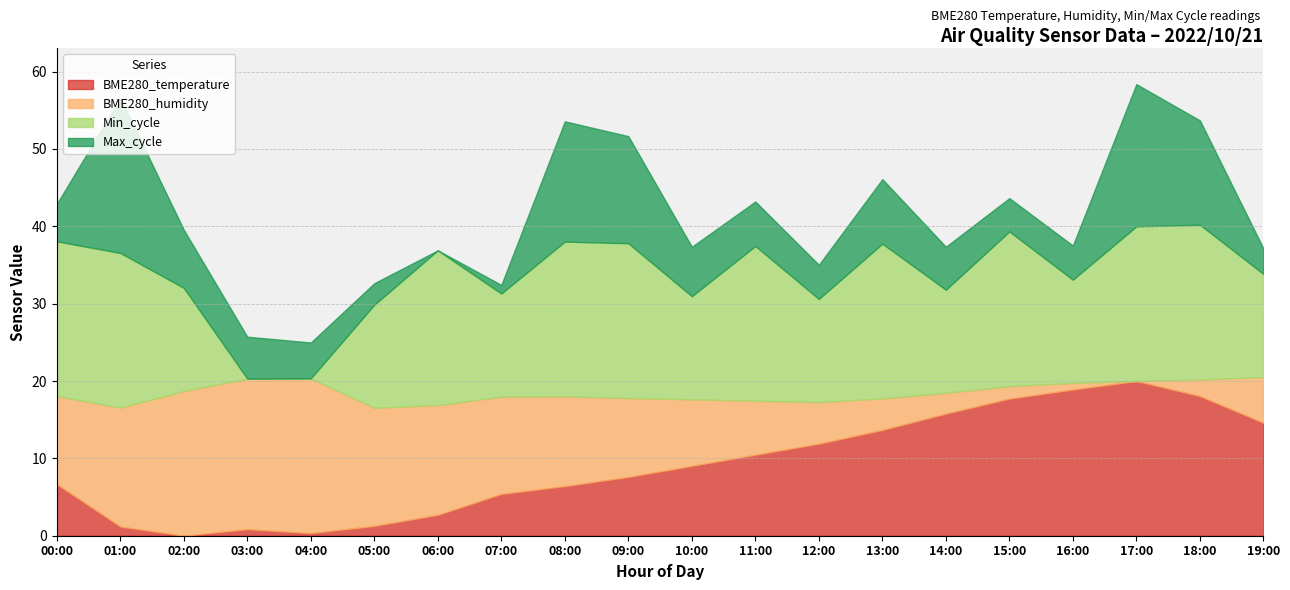

True or false: BME280_humidity and Max_cycle intersect in this chart.

False